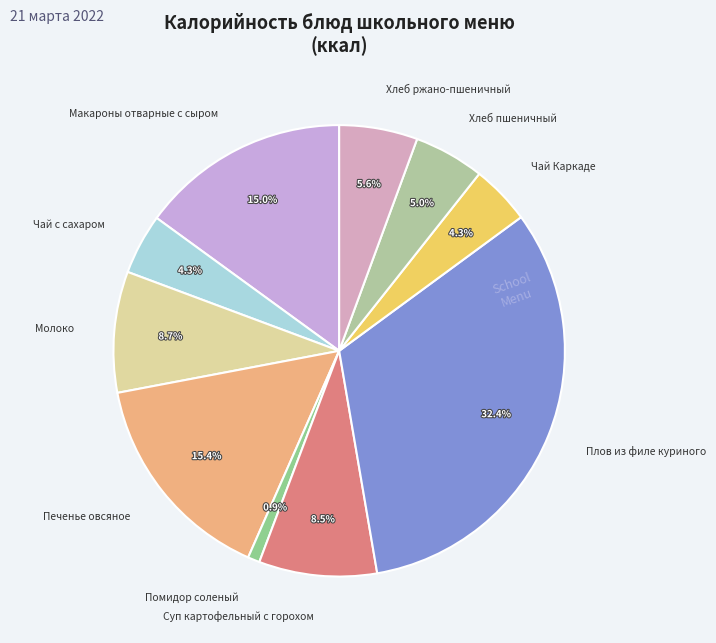

To the nearest percent, what portion does Чай с сахаром represent?

4%